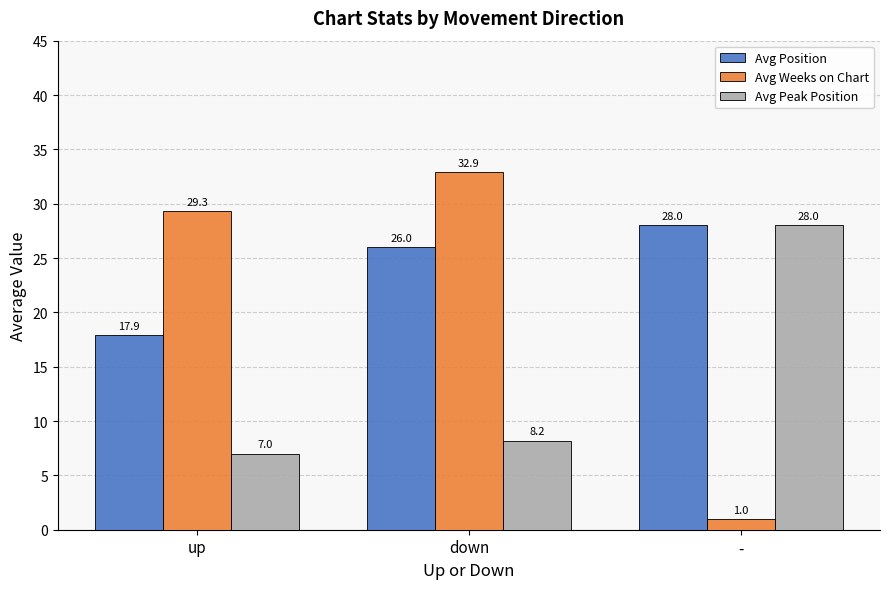

What position from the left is -?

3